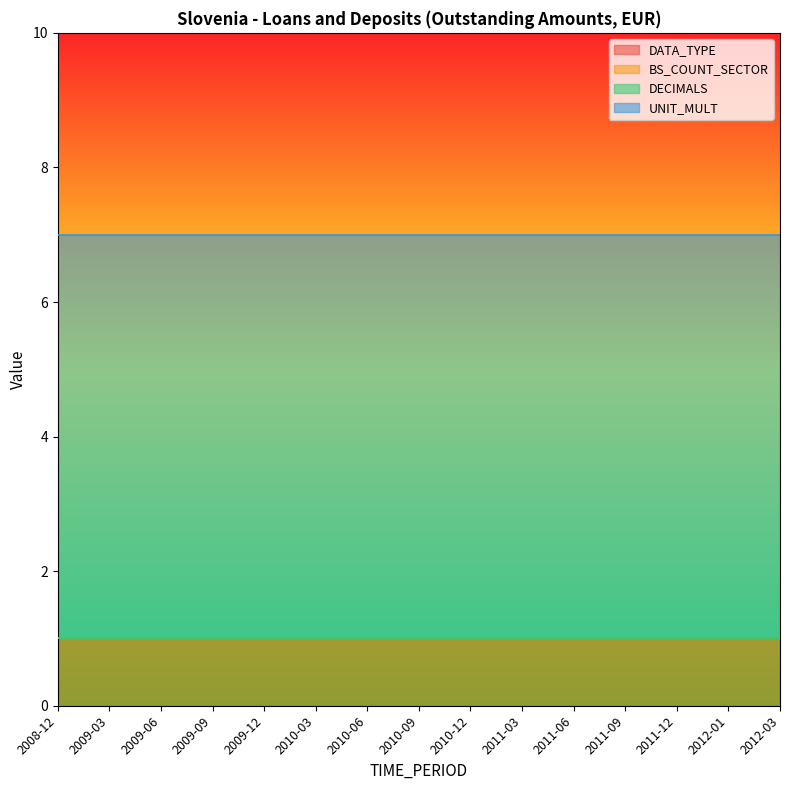

What are all the series names shown in the legend?

DATA_TYPE, BS_COUNT_SECTOR, DECIMALS, UNIT_MULT